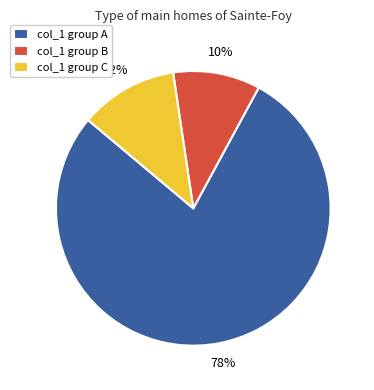

To the nearest percent, what is the combined percentage of col_1 group C and col_1 group B?

22%